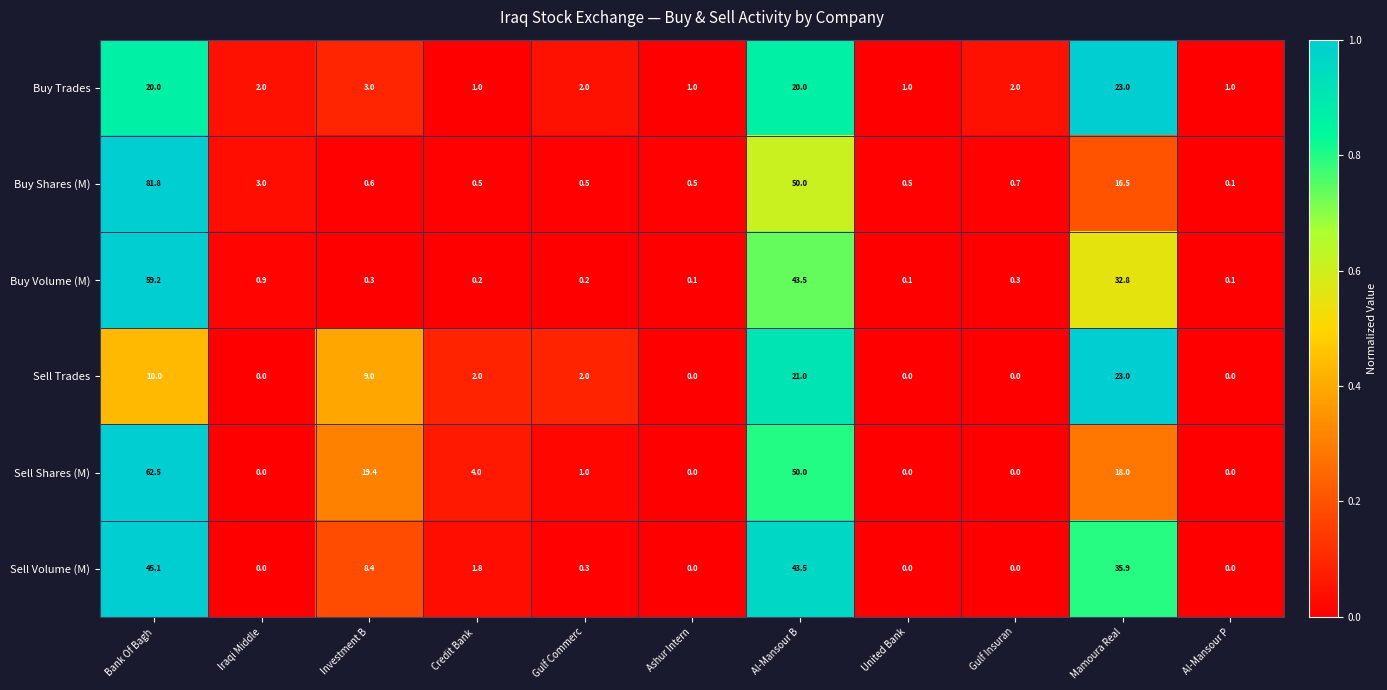

Is the value of Sell Shares (M) at Gulf Commerc greater than the value of Buy Trades at Gulf Insuran?

No